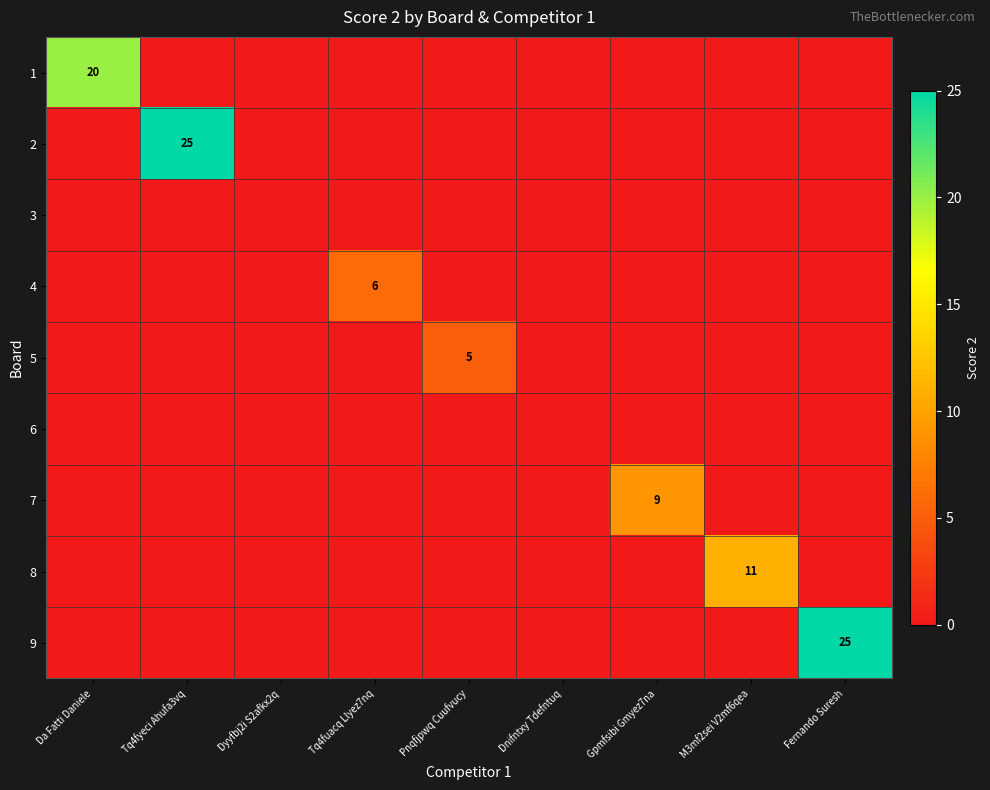

At which category does the chart reach its minimum across all series?

Tq4fyeci Ahufa3vq